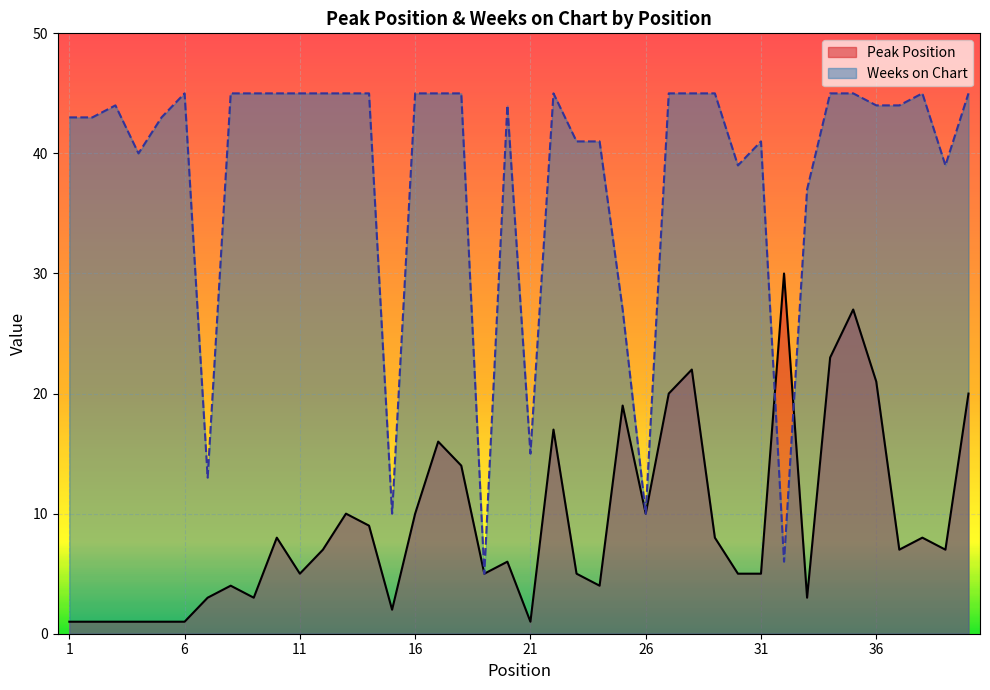

Rank the categories by Weeks on Chart value from lowest to highest.

19, 32, 15, 26, 7, 21, 25, 33, 30, 39, 4, 23, 24, 31, 1, 2, 5, 3, 20, 36, 37, 6, 8, 9, 10, 11, 12, 13, 14, 16, 17, 18, 22, 27, 28, 29, 34, 35, 38, 40